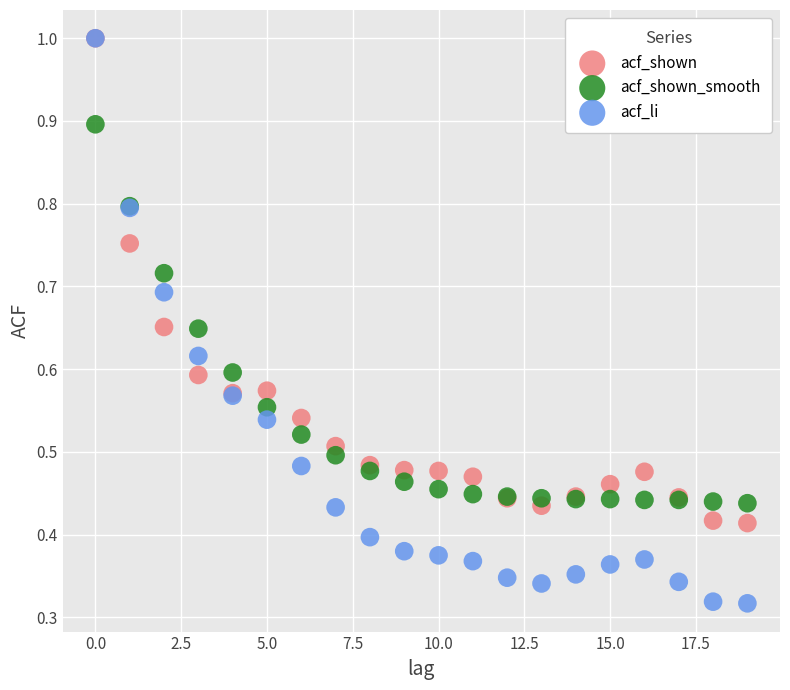

What are all the series names shown in the legend?

acf_shown, acf_shown_smooth, acf_li